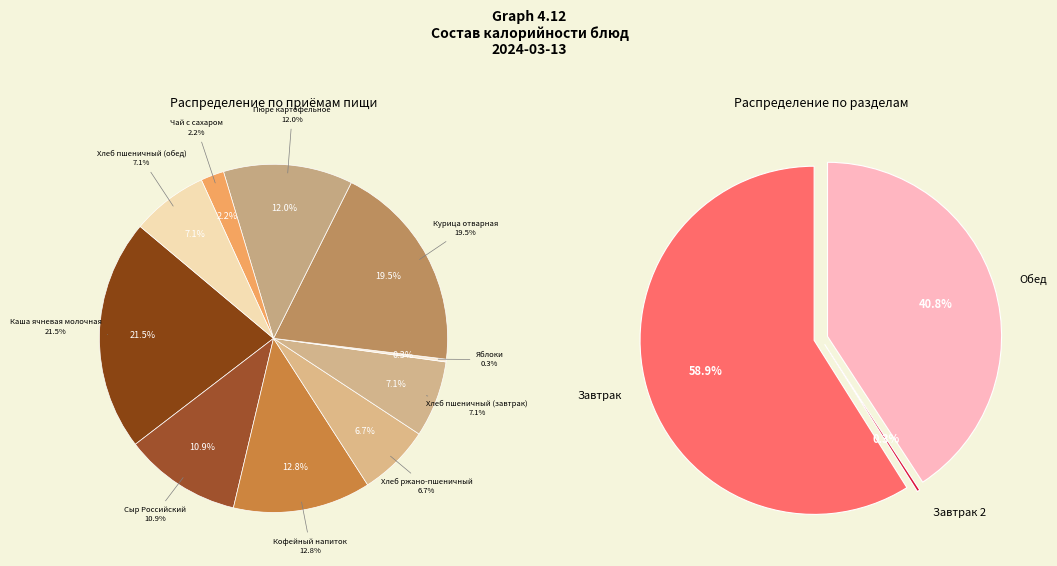

How many slices are in this pie chart?

10